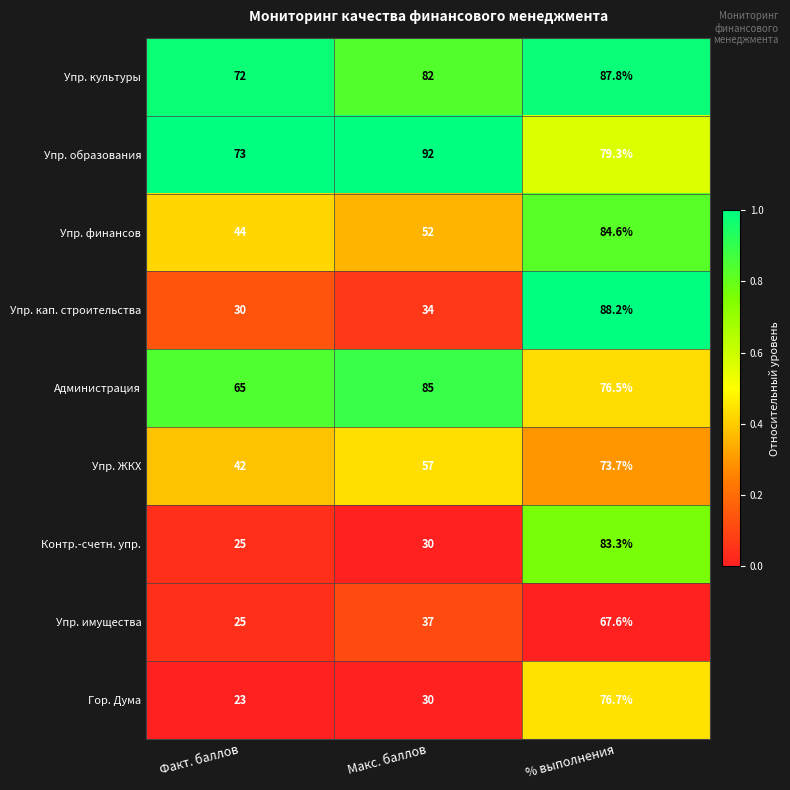

Rank the series by their maximum value, from highest to lowest.

Упр. образования, Упр. кап. строительства, Упр. культуры, Администрация, Упр. финансов, Контр.-счетн. упр., Гор. Дума, Упр. ЖКХ, Упр. имущества